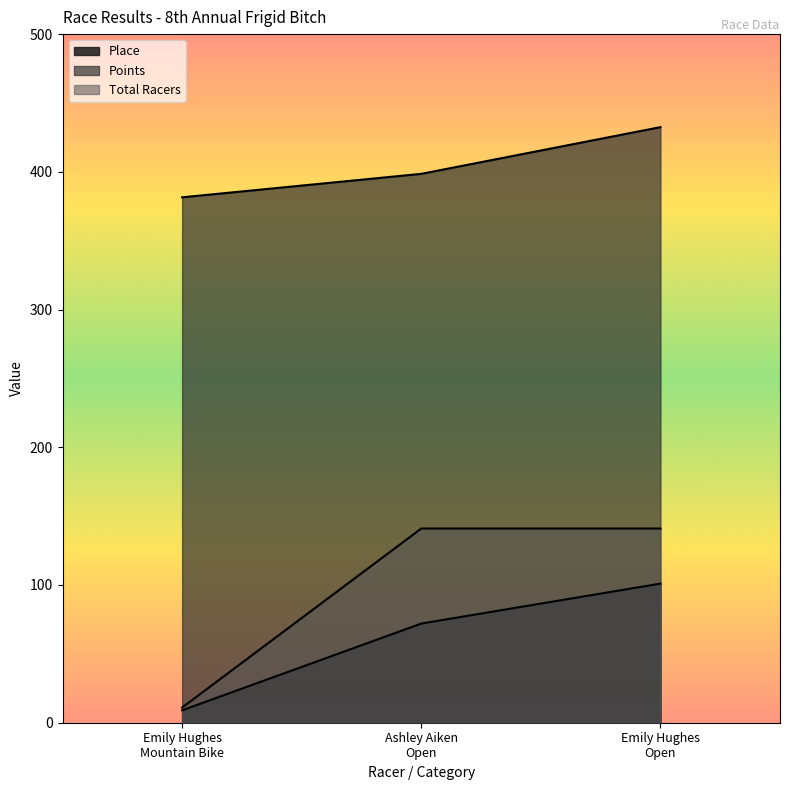

How many data points in Points are above 398?

2